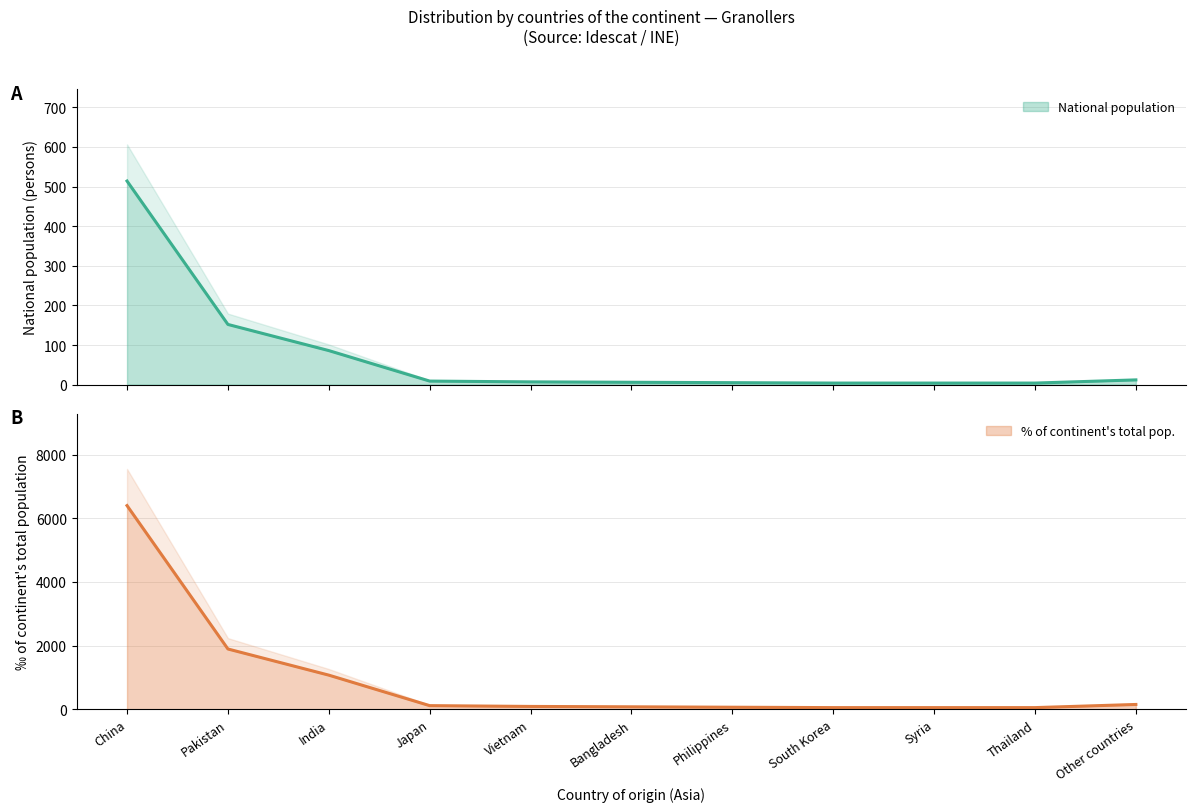

At which label is National population closest to 259?

Pakistan